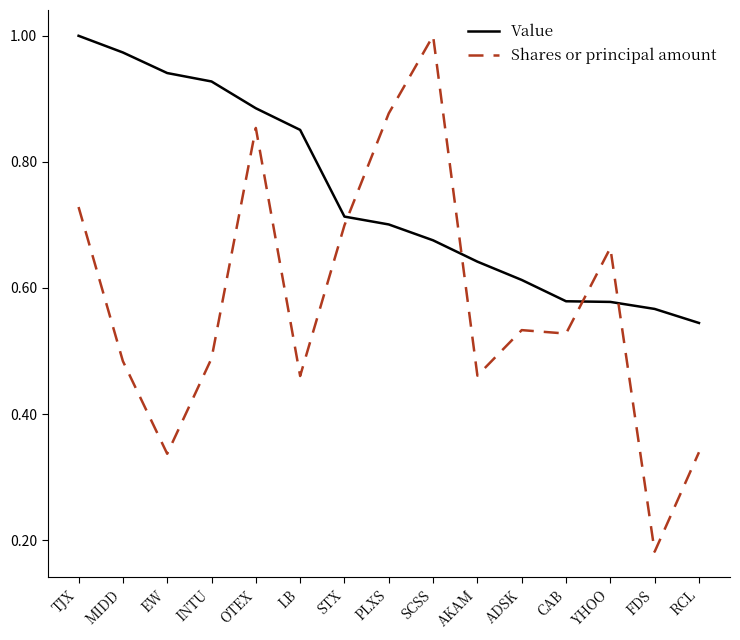

Which series changed the most between INTU and ADSK?

Value